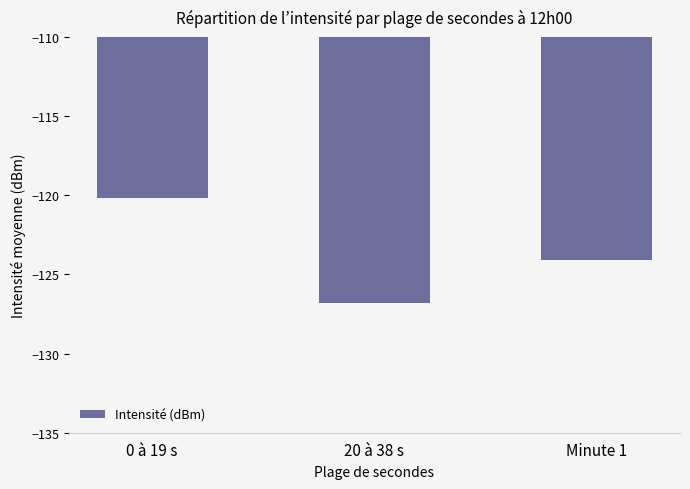

Where is the data nearest to the value -123?

Minute 1